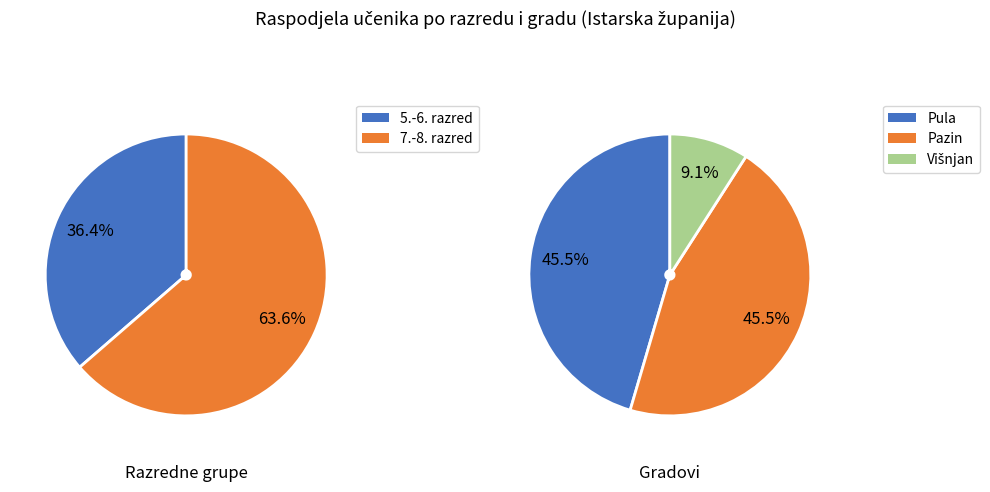

Does any single category account for the majority?

Yes